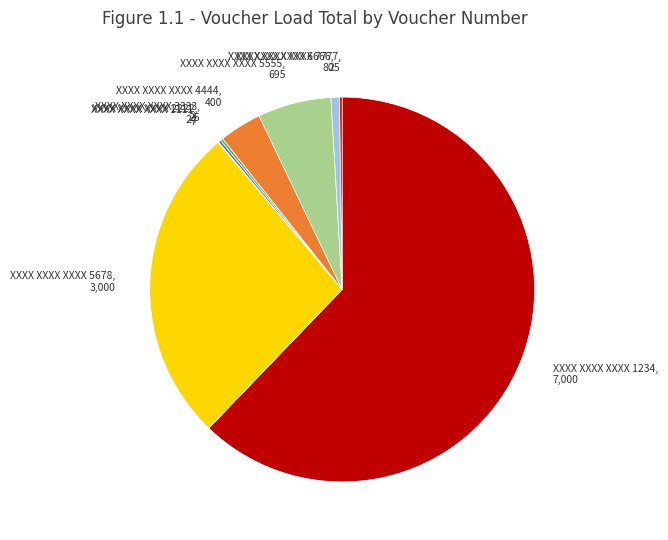

Between XXXX XXXX XXXX 1234, 7,000 and XXXX XXXX XXXX 4444, 400, which is larger?

XXXX XXXX XXXX 1234, 7,000